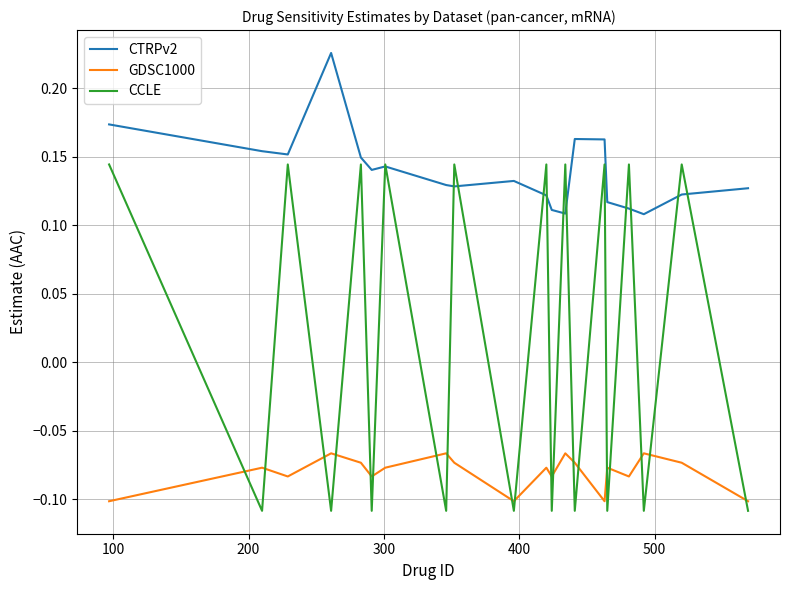

List the series in order of their overall mean, highest first.

CTRPv2, CCLE, GDSC1000